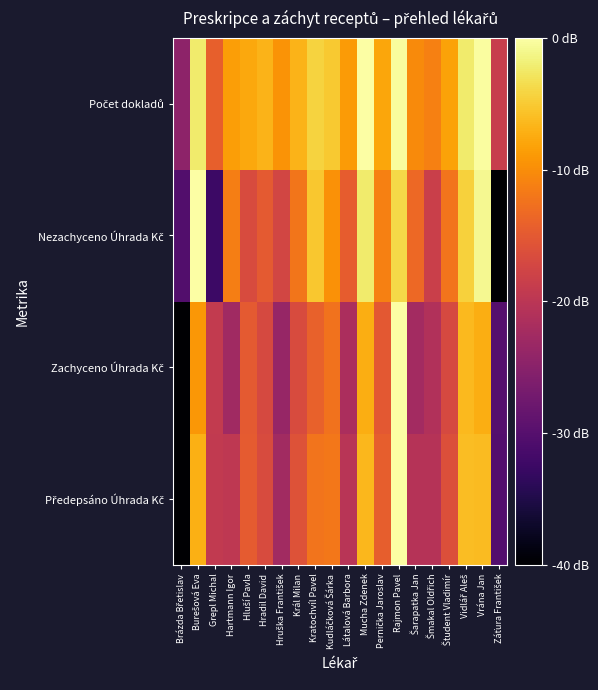

What is the total value across all series at Kratochvíl Pavel?

-36.1